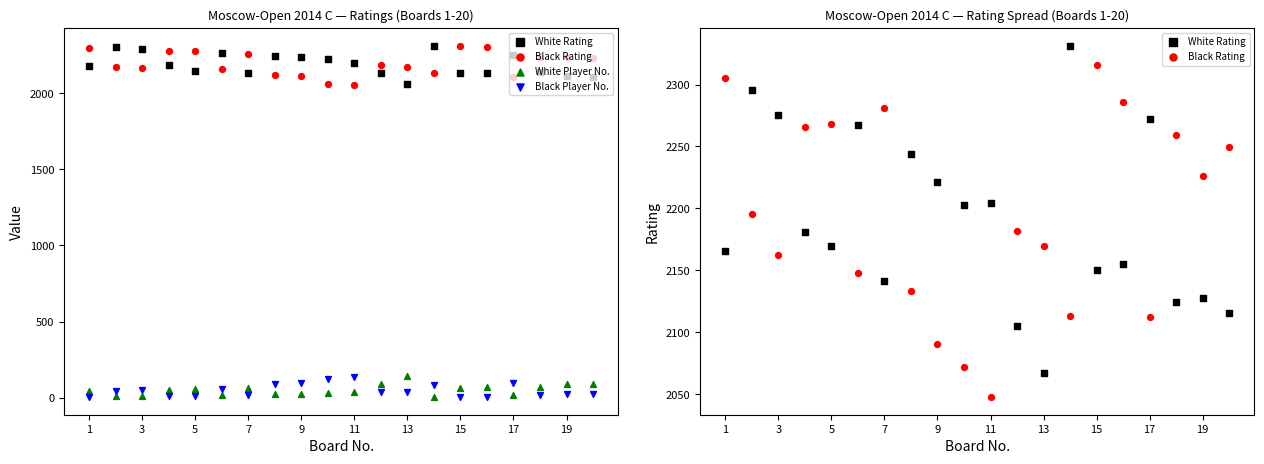

Which series contains the lowest Y value?

Black Player No.